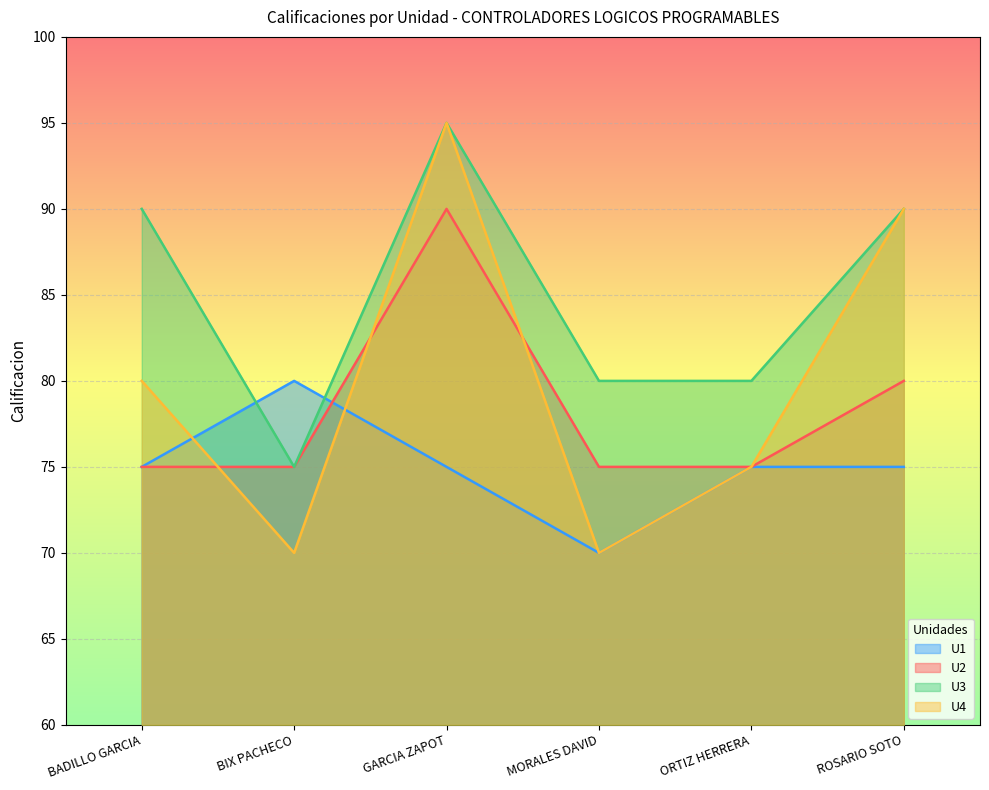

What is the difference between the maximum and second lowest values in the U3 series?

15